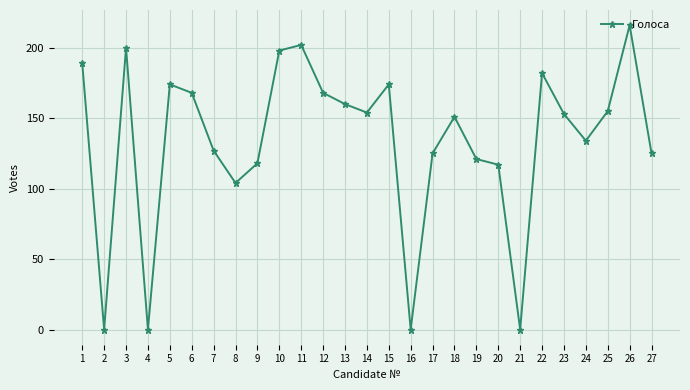

Which label corresponds to the largest value in the chart?

26